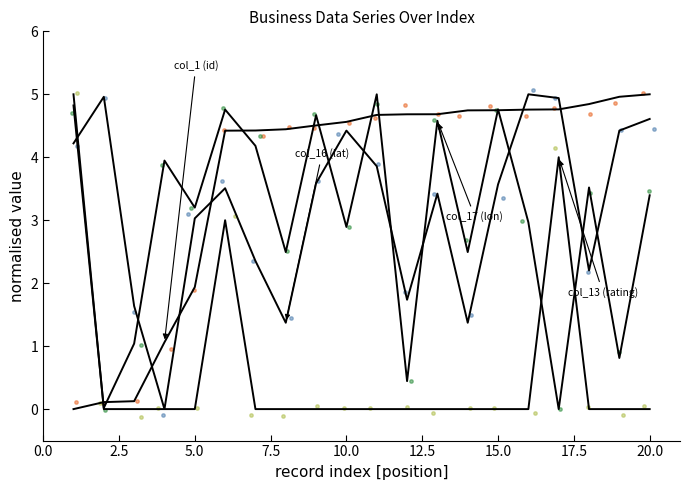

Which series has the largest Y range (max minus min)?

col_1 (id)